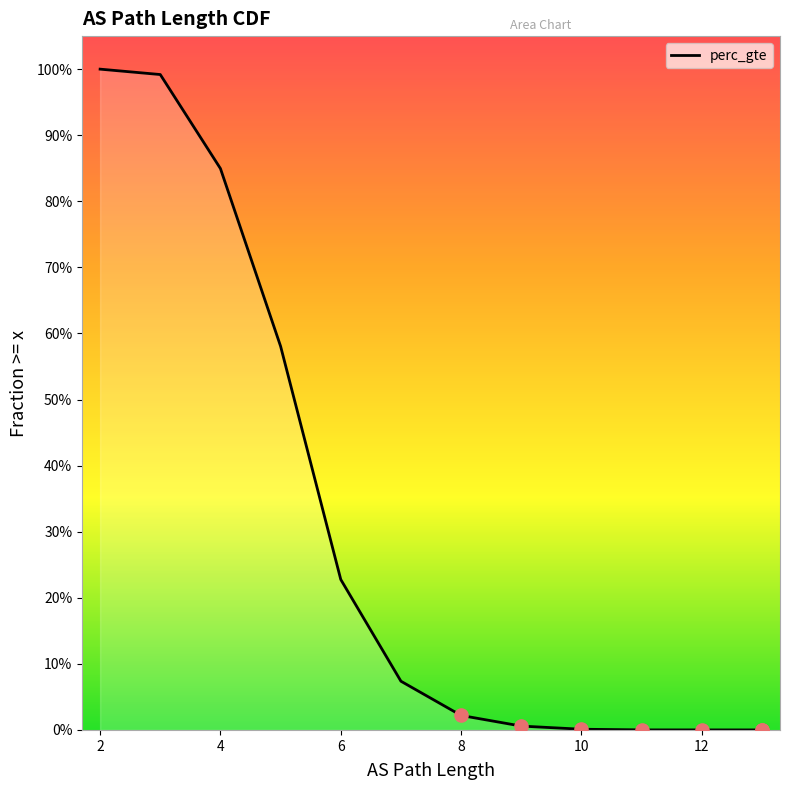

Which has a higher value, 10 or 2?

2